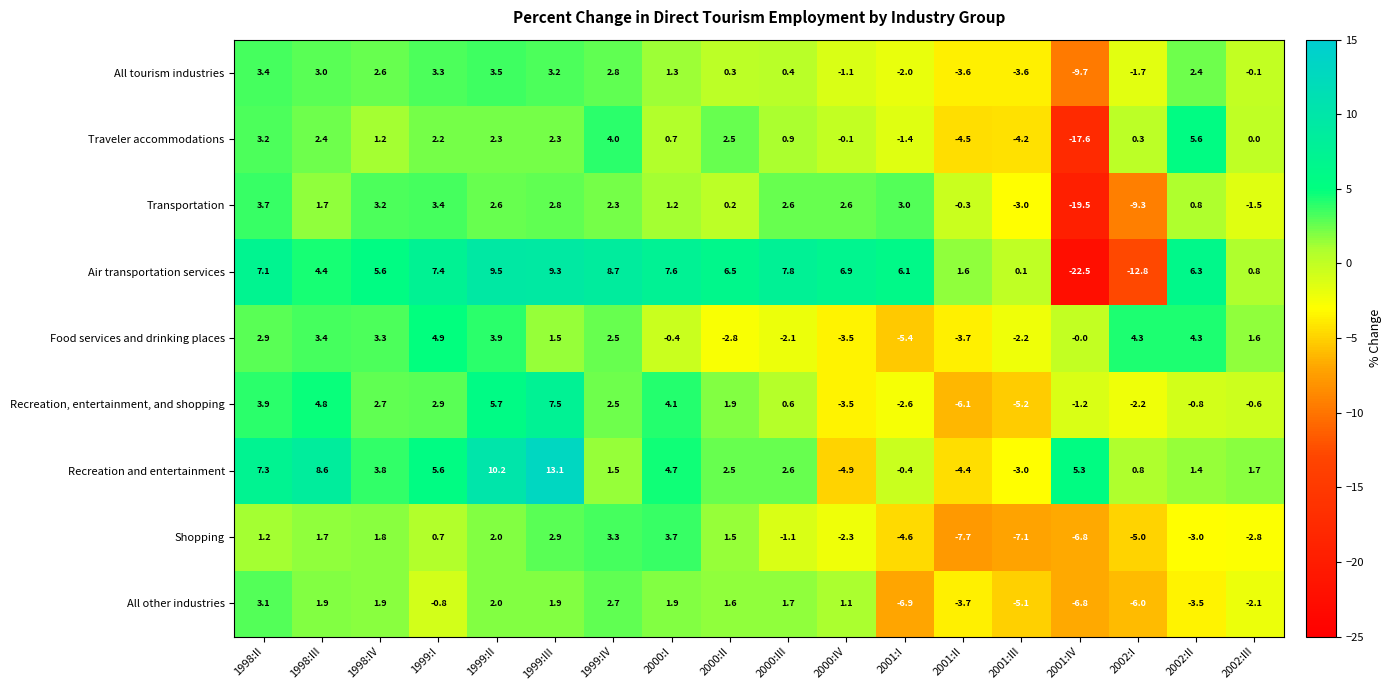

What is the difference between the highest and lowest values at 2001:II?

9.3